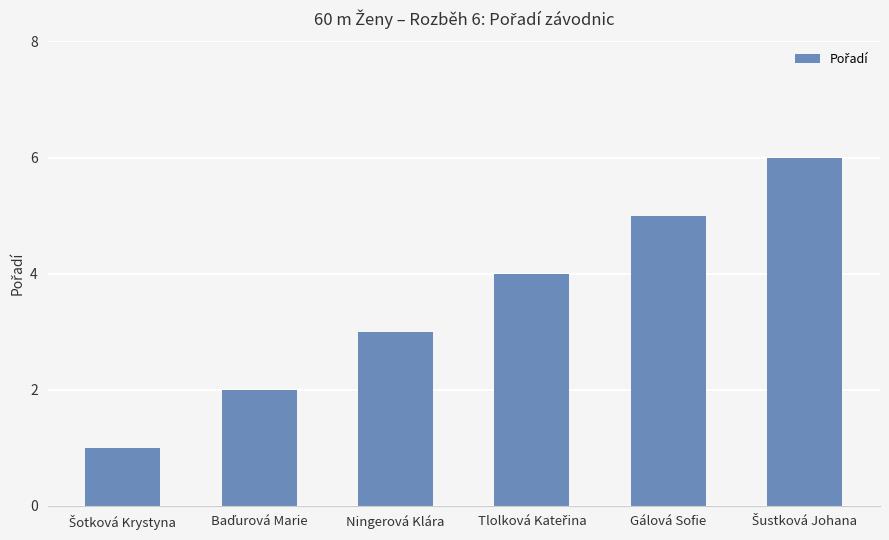

What is the value of the 6th bar from the left?

6